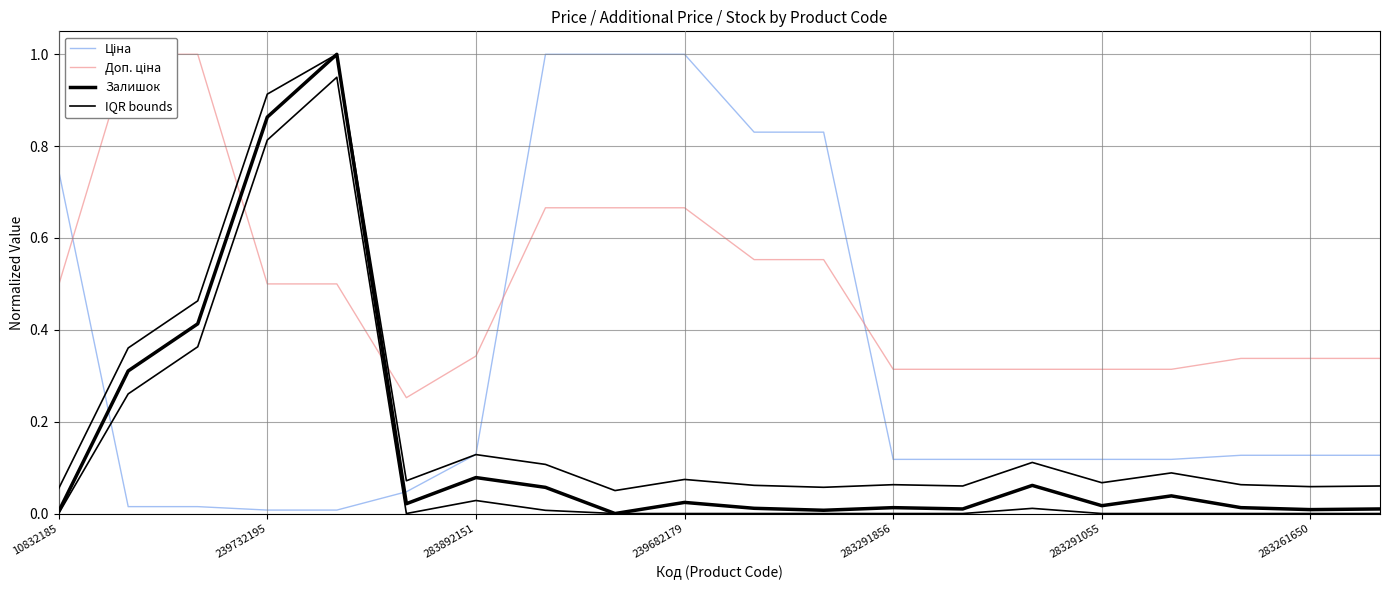

Reading left to right, extract all data points from this chart.

Ціна: 0.7	0.0	0.0	0.0	0.0	0.0	0.1	1.0	1.0	1.0	0.8	0.8	0.1	0.1	0.1	0.1	0.1	0.1	0.1	0.1
Доп. ціна: 0.5	1.0	1.0	0.5	0.5	0.3	0.3	0.7	0.7	0.7	0.6	0.6	0.3	0.3	0.3	0.3	0.3	0.3	0.3	0.3
Залишок: 0.0	0.3	0.4	0.9	1.0	0.0	0.1	0.1	0.0	0.0	0.0	0.0	0.0	0.0	0.1	0.0	0.0	0.0	0.0	0.0
IQR bounds: 0.1	0.4	0.5	0.9	1.0	0.1	0.1	0.1	0.1	0.1	0.1	0.1	0.1	0.1	0.1	0.1	0.1	0.1	0.1	0.1